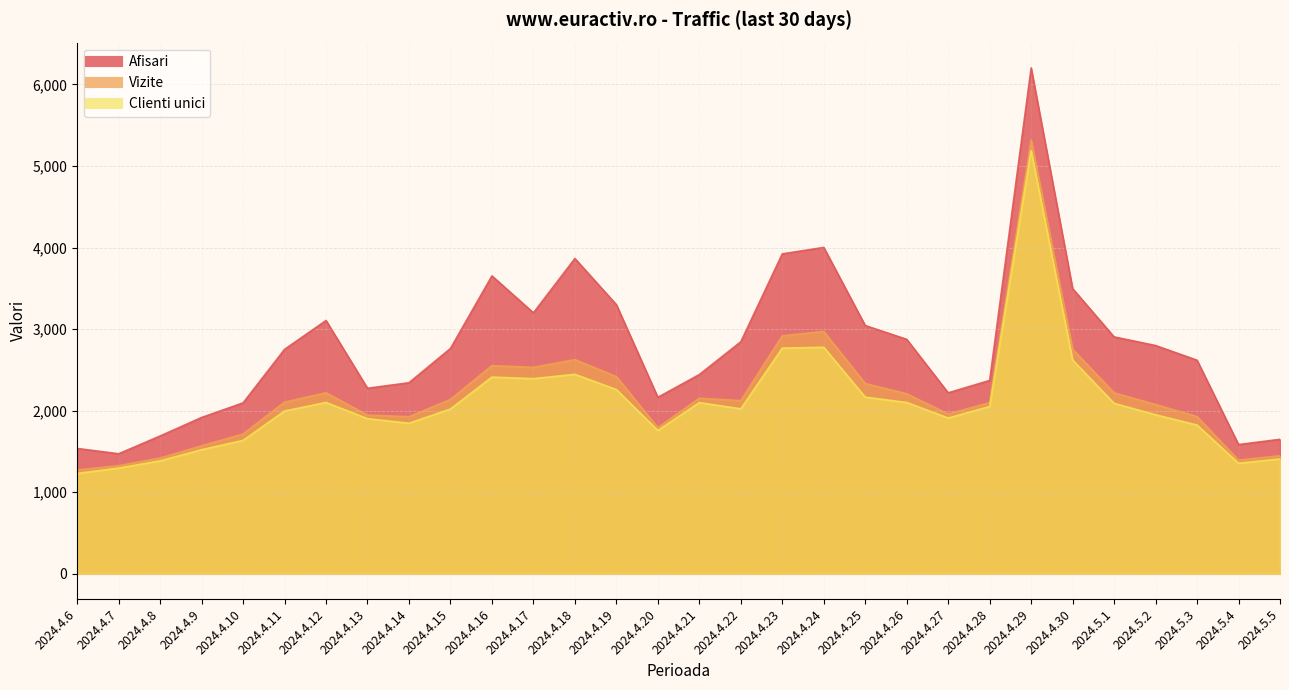

Is it true that Vizite equals 2138 at 2024.4.15?

True